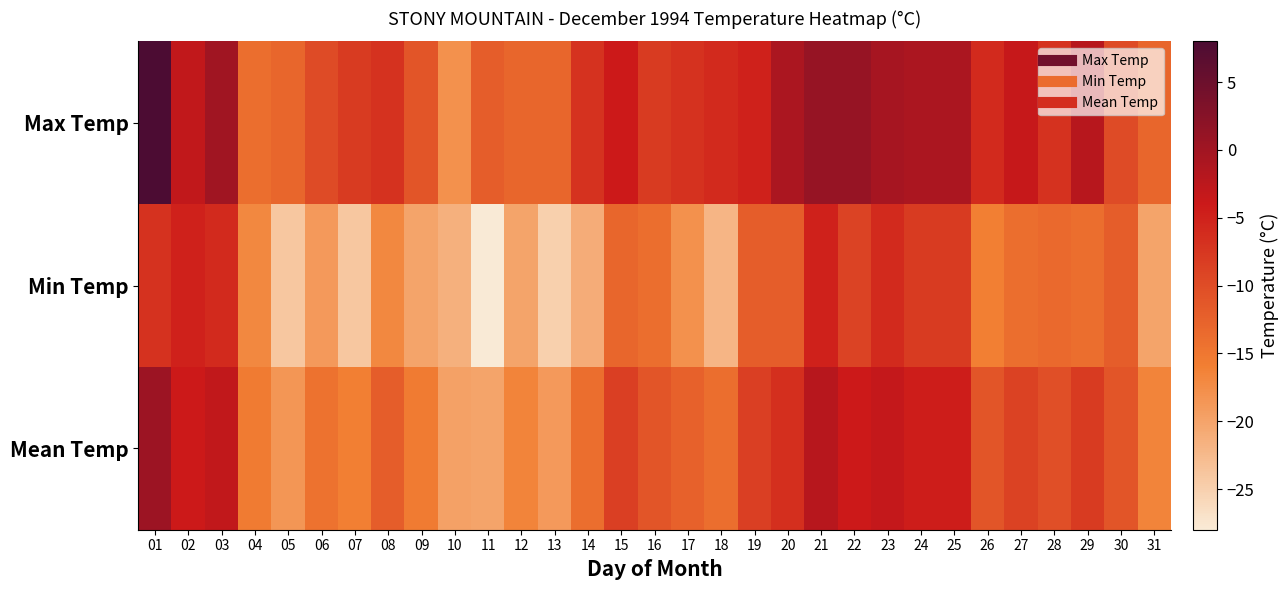

Reading left to right, transcribe all the data shown in this chart.

Max Temp: 01=8.0	02=-3.0	03=0.0	04=-14.0	05=-13.0	06=-10.0	07=-8.0	08=-7.0	09=-11.0	10=-18.0	11=-12.0	12=-13.0	13=-13.0	14=-7.0	15=-4.0	16=-8.0	17=-7.0	18=-6.0	19=-5.0	20=-1.0	21=1.0	22=1.0	23=-0.5	24=-1.0	25=-1.0	26=-6.0	27=-3.5	28=-7.0	29=-2.0	30=-10.0	31=-13.0
Min Temp: 01=-7.0	02=-5.0	03=-6.0	04=-17.0	05=-24.0	06=-19.0	07=-24.0	08=-17.0	09=-20.0	10=-21.5	11=-28.0	12=-20.0	13=-25.0	14=-21.0	15=-13.0	16=-14.0	17=-18.0	18=-22.0	19=-12.0	20=-12.0	21=-5.0	22=-9.0	23=-6.0	24=-8.0	25=-8.0	26=-16.0	27=-14.0	28=-13.5	29=-14.0	30=-12.0	31=-20.0
Mean Temp: 01=0.5	02=-4.0	03=-3.0	04=-15.5	05=-18.5	06=-14.5	07=-16.0	08=-12.0	09=-15.5	10=-19.8	11=-20.0	12=-16.5	13=-19.0	14=-14.0	15=-8.5	16=-11.0	17=-12.5	18=-14.0	19=-8.5	20=-6.5	21=-2.0	22=-4.0	23=-3.3	24=-4.5	25=-4.5	26=-11.0	27=-8.8	28=-10.3	29=-8.0	30=-11.0	31=-16.5